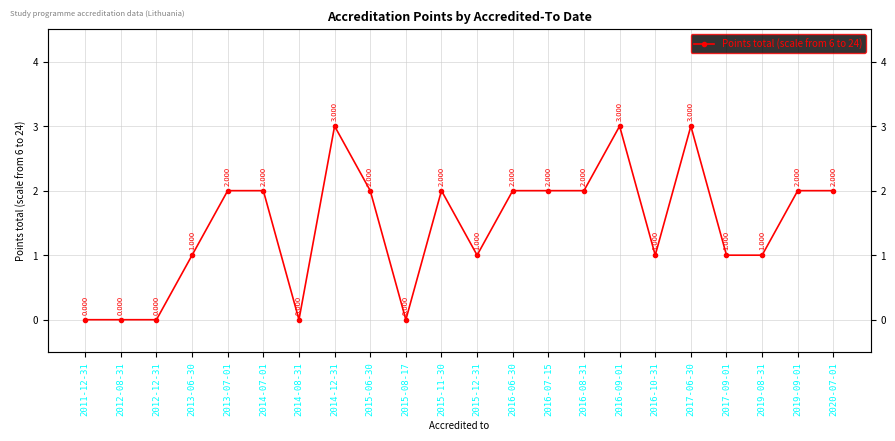

Rank the categories by value from lowest to highest.

2011-12-31, 2012-08-31, 2012-12-31, 2014-08-31, 2015-08-17, 2013-06-30, 2015-12-31, 2016-10-31, 2017-09-01, 2019-08-31, 2013-07-01, 2014-07-01, 2015-06-30, 2015-11-30, 2016-06-30, 2016-07-15, 2016-08-31, 2019-09-01, 2020-07-01, 2014-12-31, 2016-09-01, 2017-06-30